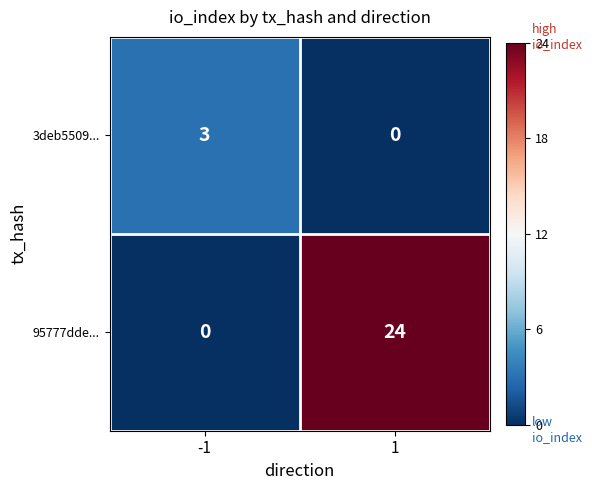

Is it true that 3deb5509... equals 1 at -1?

False